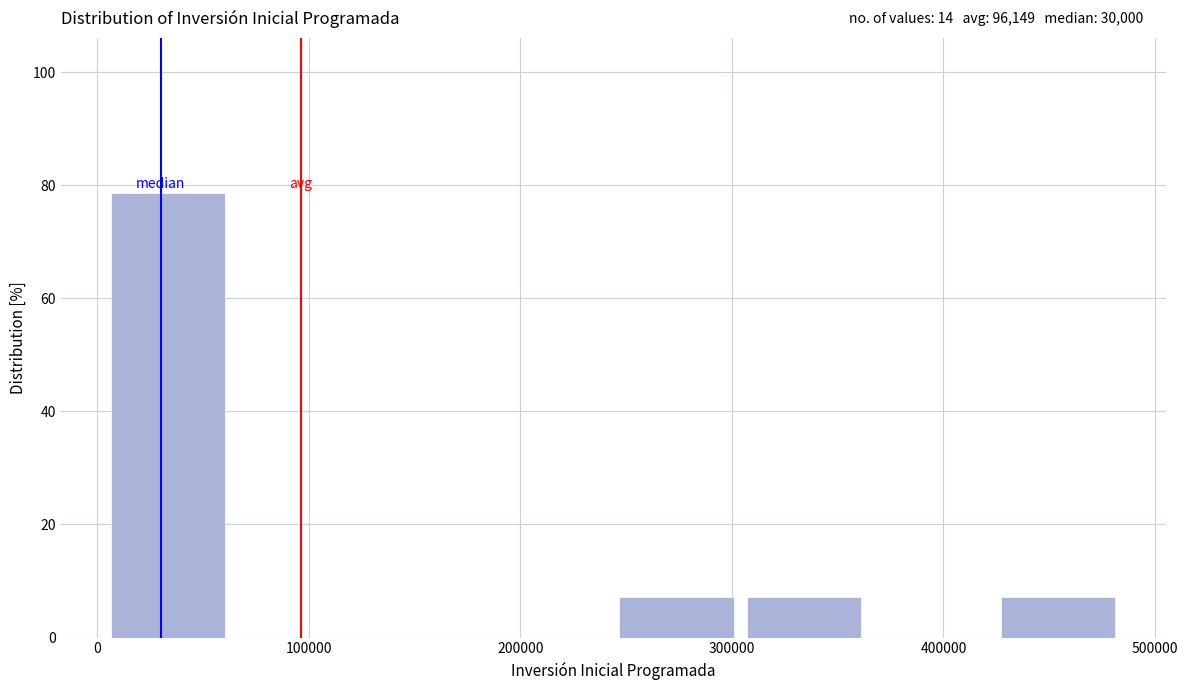

Over which range of the x-axis is the bar tallest?

0 to 60000